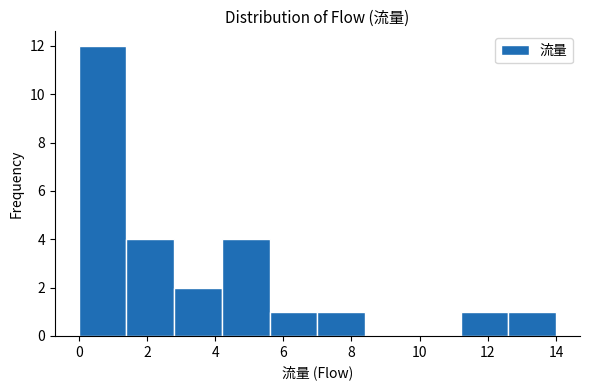

How tall is the bar that spans 5.6 to 7.0 on the x-axis? The values are not printed on the chart, so give them approximately, as read against the axis.

1